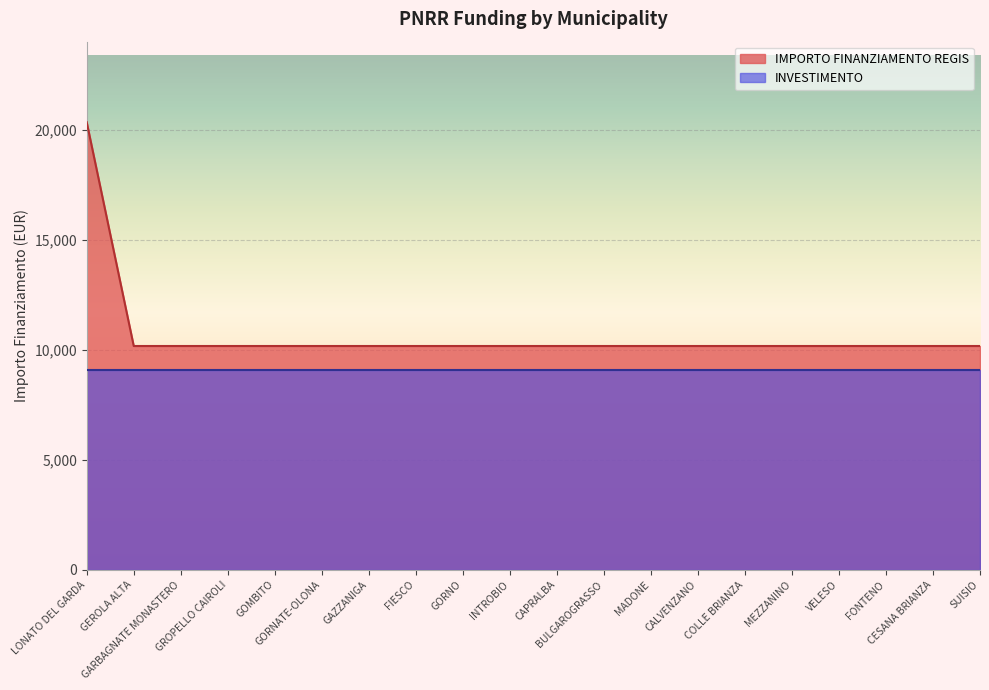

Reading left to right, list all the values displayed in this chart.

LONATO DEL GARDA=20344	GEROLA ALTA=10172	GARBAGNATE MONASTERO=10172	GROPELLO CAIROLI=10172	GOMBITO=10172	GORNATE-OLONA=10172	GAZZANIGA=10172	FIESCO=10172	GORNO=10172	INTROBIO=10172	CAPRALBA=10172	BULGAROGRASSO=10172	MADONE=10172	CALVENZANO=10172	COLLE BRIANZA=10172	MEZZANINO=10172	VELESO=10172	FONTENO=10172	CESANA BRIANZA=10172	SUISIO=10172